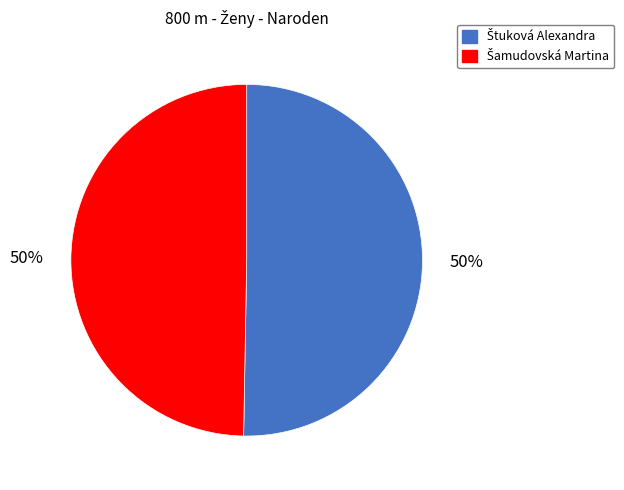

To the nearest percent, what is the average slice percentage?

50%